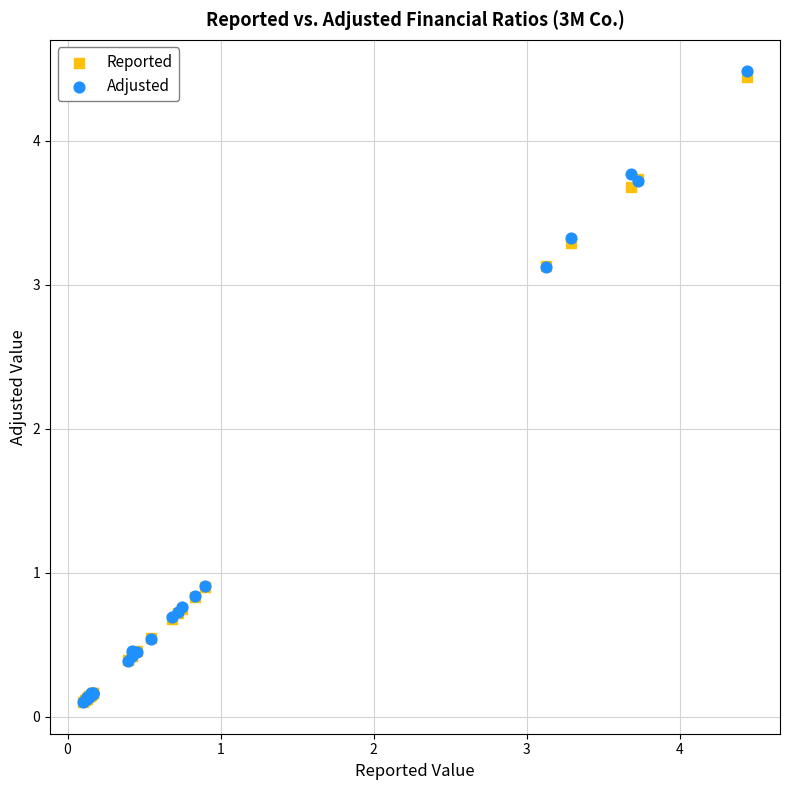

Which series has the widest spread of Y values?

Adjusted